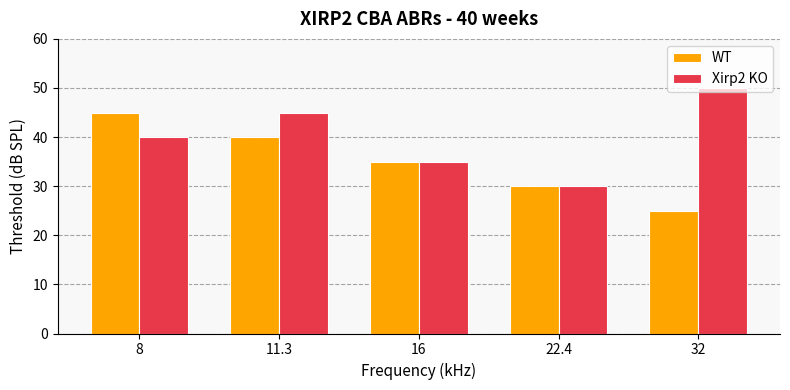

True or false: WT has a value of 30 at 22.4.

True